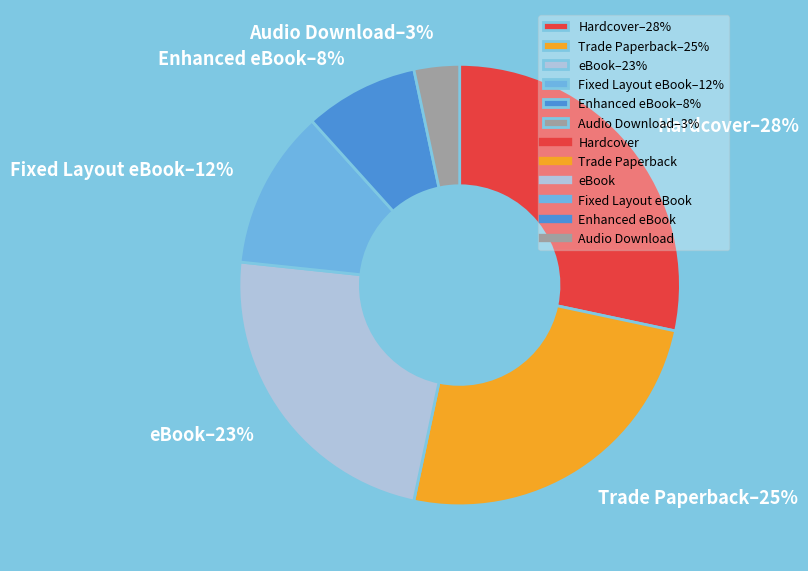

Rank the categories by value from lowest to highest.

Audio Download, Enhanced eBook, Fixed Layout eBook, eBook, Trade Paperback, Hardcover